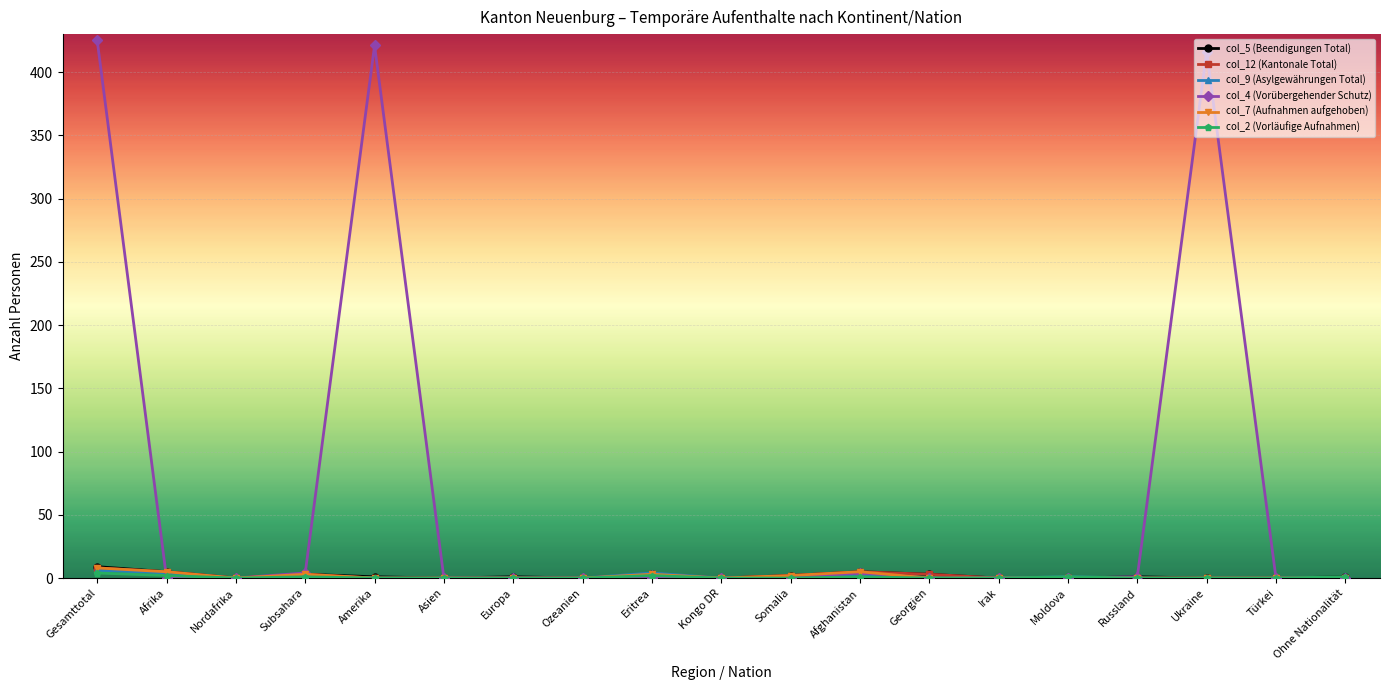

How many data points does each series have?

19